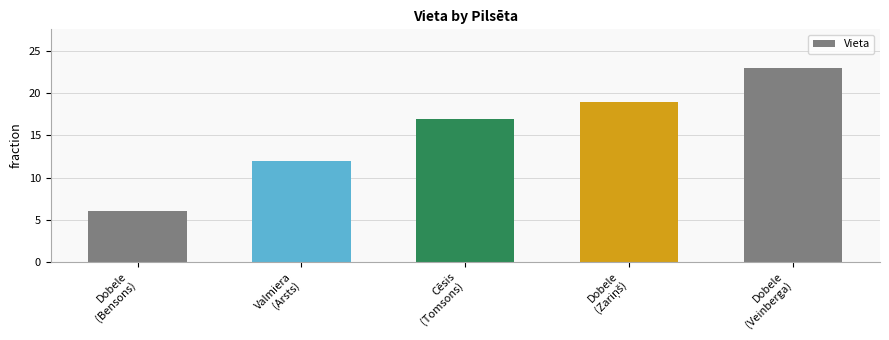

What position from the right is Dobele
(Veinberga)?

1